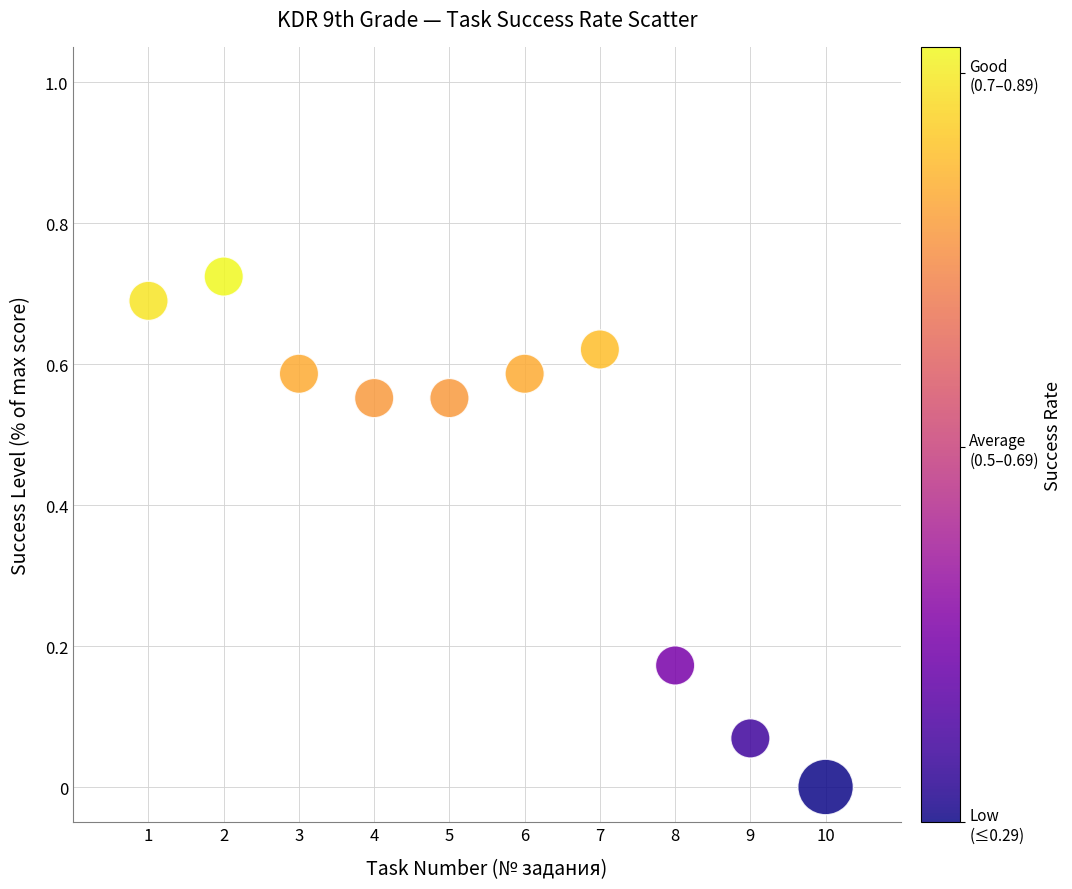

What is the range of X values (max minus min)?

9.0